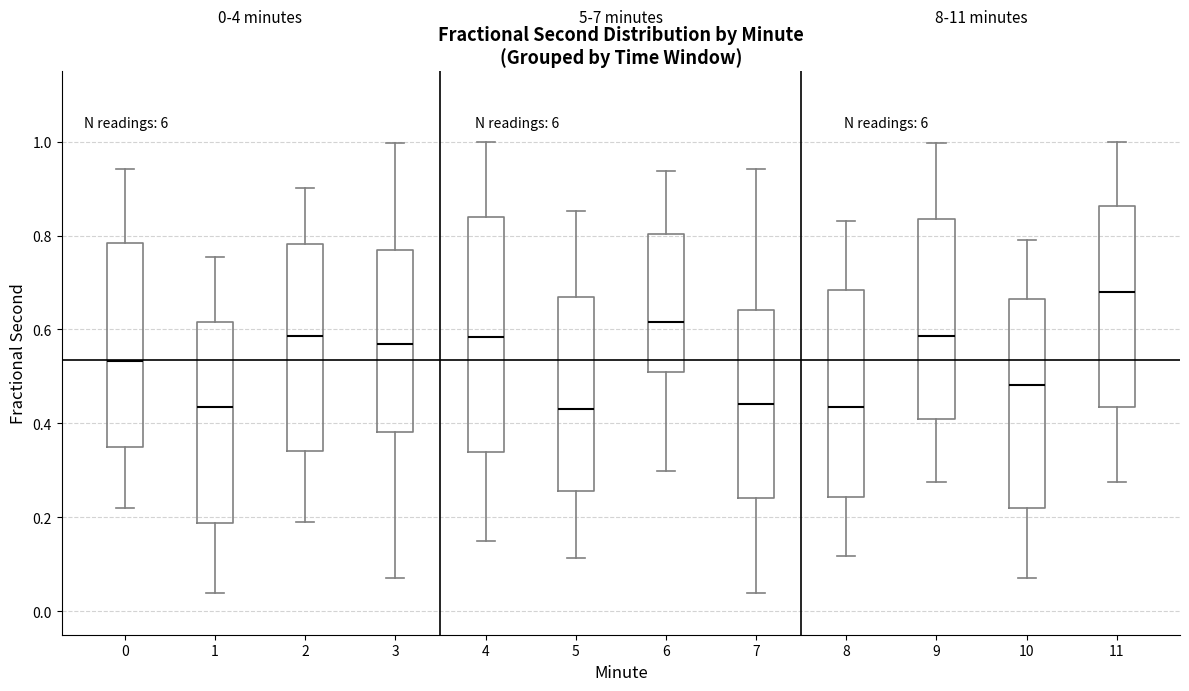

Which box's median line is the highest?

11